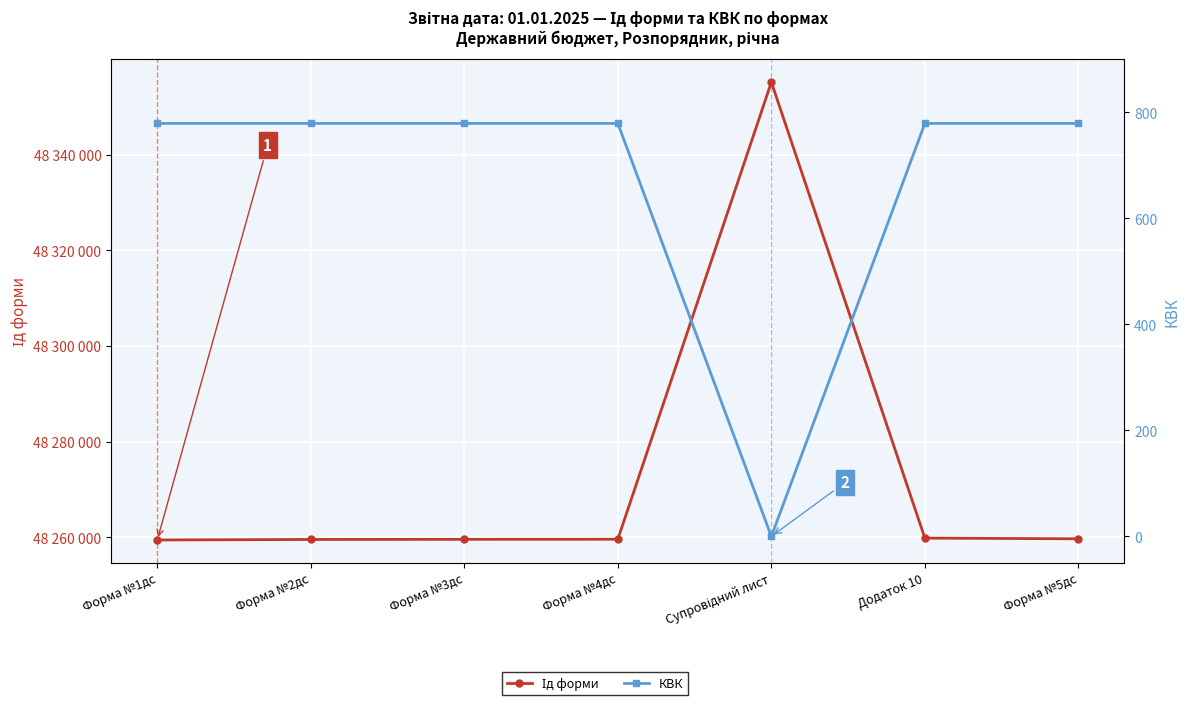

What is the maximum value shown in the chart?

48355173